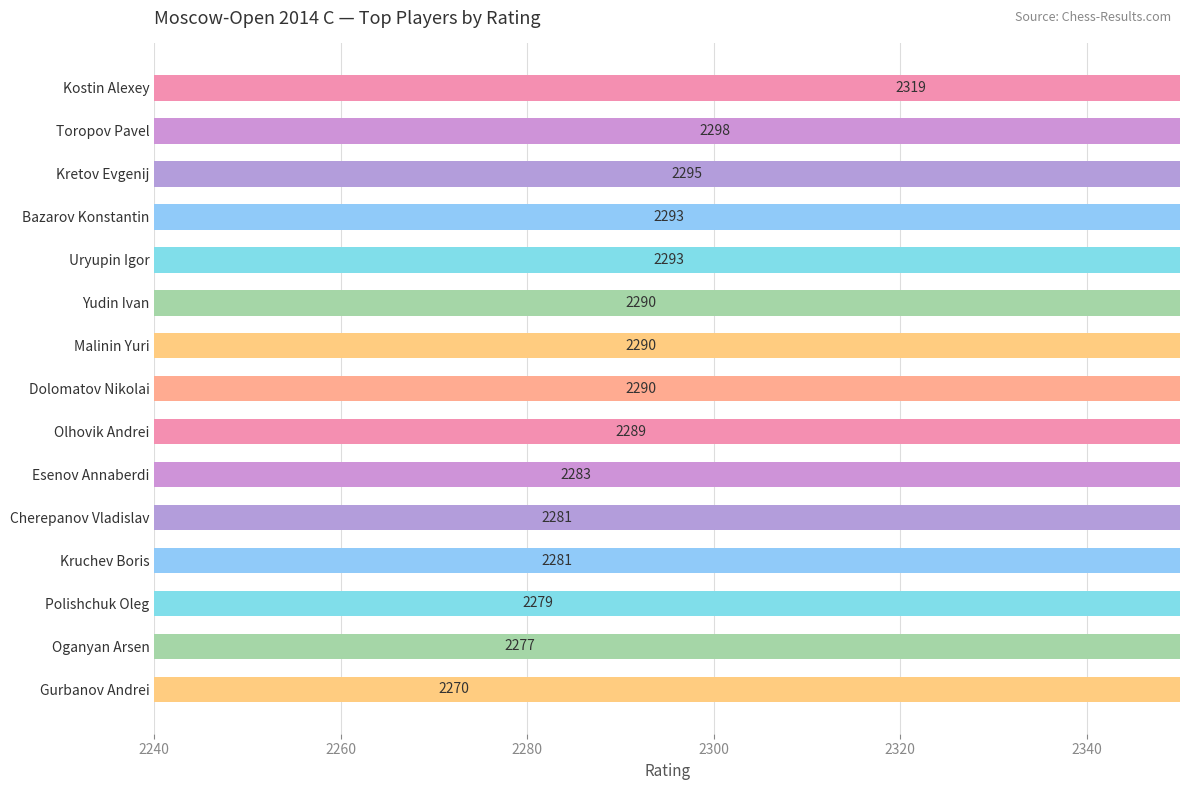

What is the maximum value shown in the chart?

2319